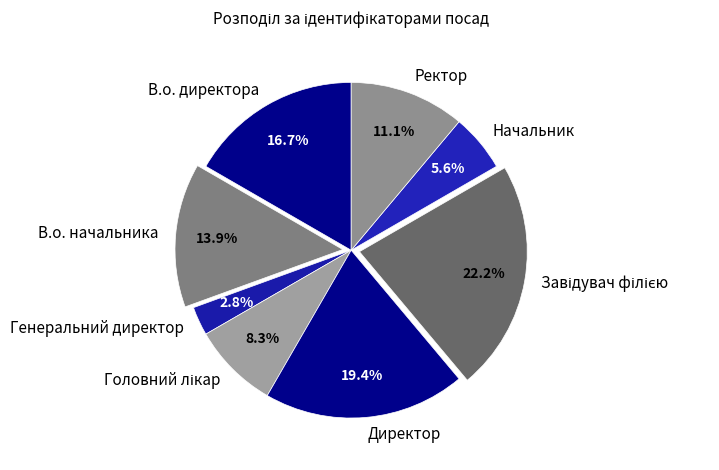

To the nearest percent, what is the difference between the Начальник and Директор slice percentages?

14%